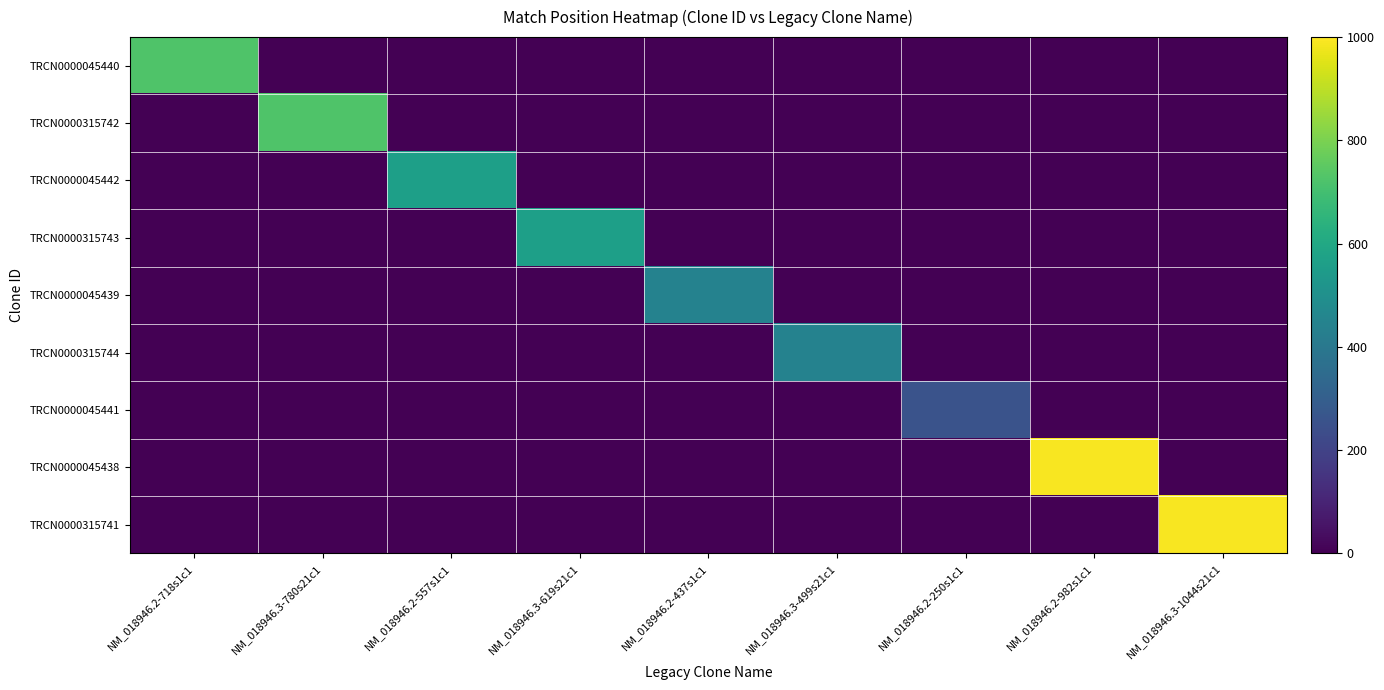

At NM_018946.2-250s1c1, list the series in order from largest to smallest.

TRCN0000045441, TRCN0000045440, TRCN0000315742, TRCN0000045442, TRCN0000315743, TRCN0000045439, TRCN0000315744, TRCN0000045438, TRCN0000315741